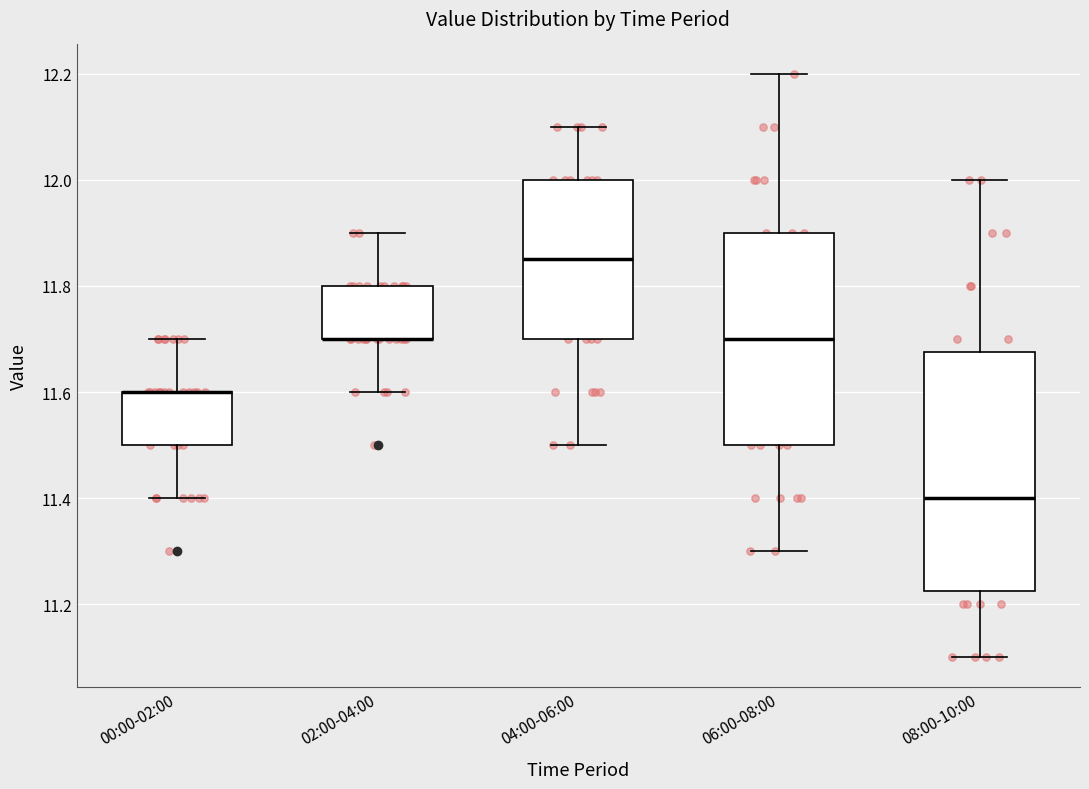

Where does the median line of the box for 06:00-08:00 sit on the y-axis? The values are not printed on the chart, so give them approximately, as read against the axis.

11.70